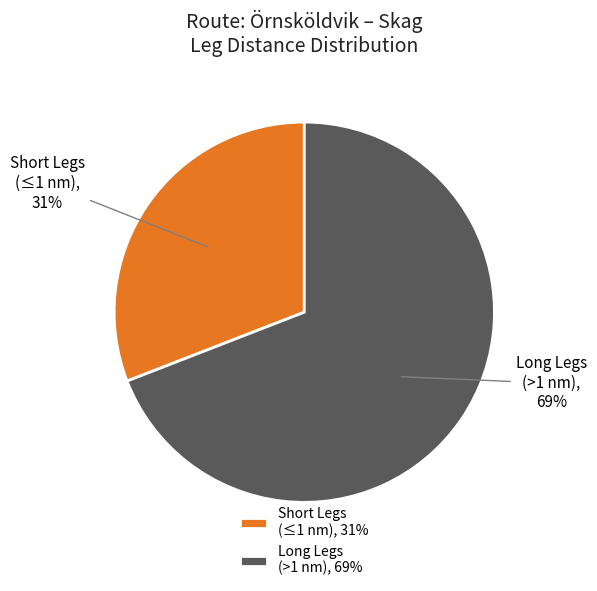

How many slices are in this pie chart?

2